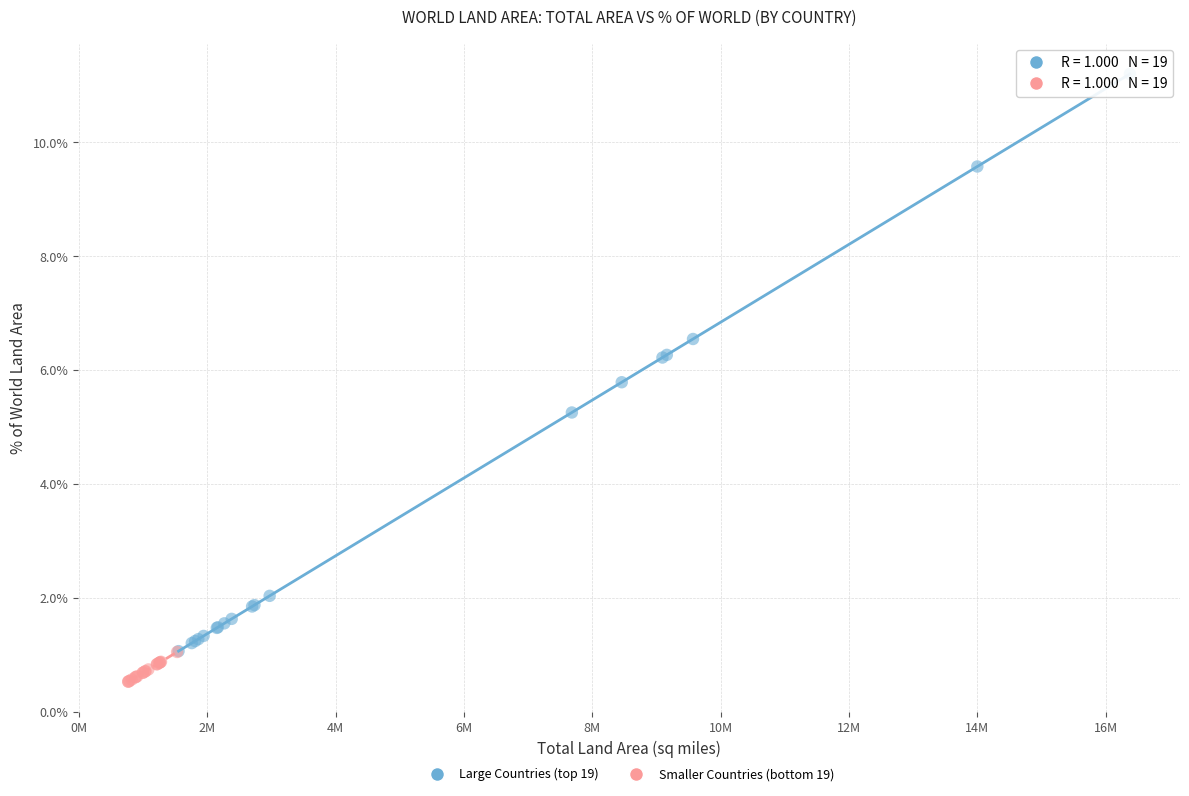

Which series reaches the maximum Y coordinate?

Large Countries (top 19)